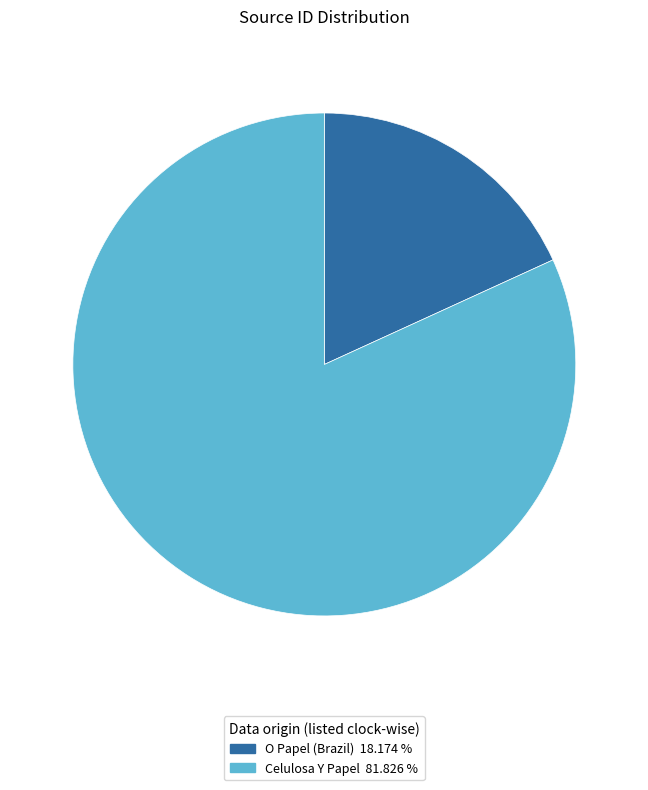

Is the sum of O Papel (Brazil) and Celulosa Y Papel greater than half?

Yes